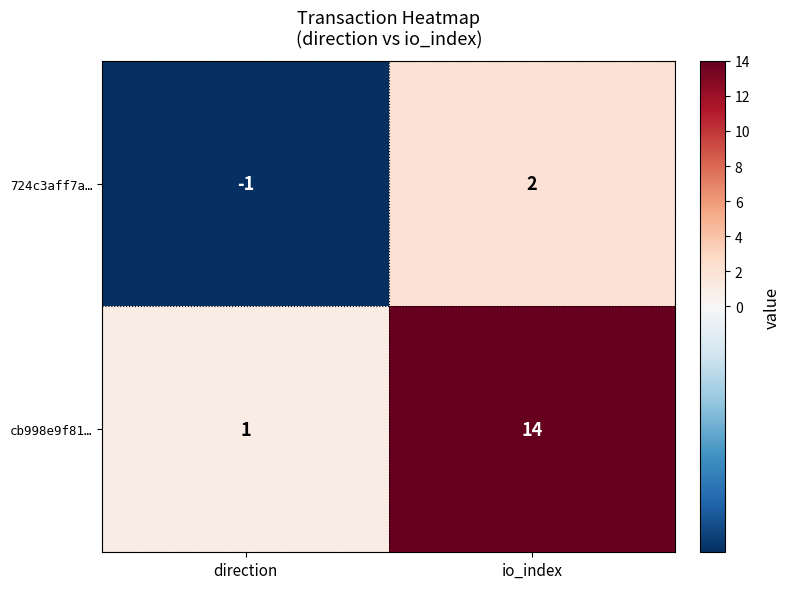

What is the difference between the highest and lowest values at direction?

2